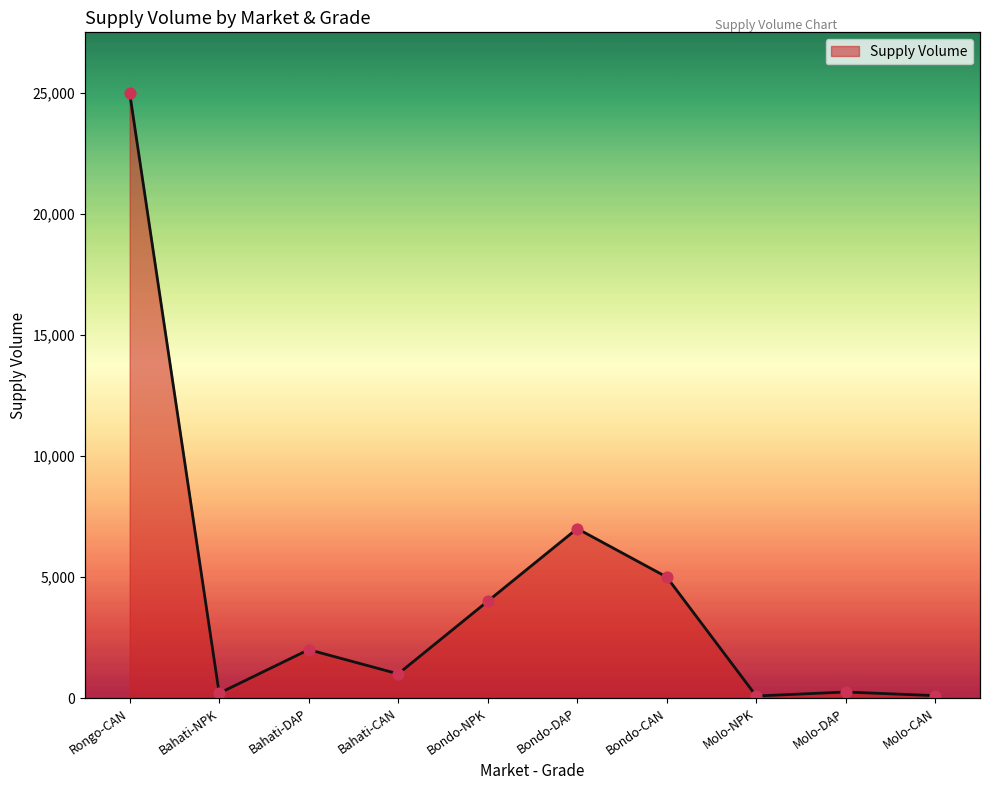

What is the change in value from Bondo-CAN to Molo-DAP?

-4750